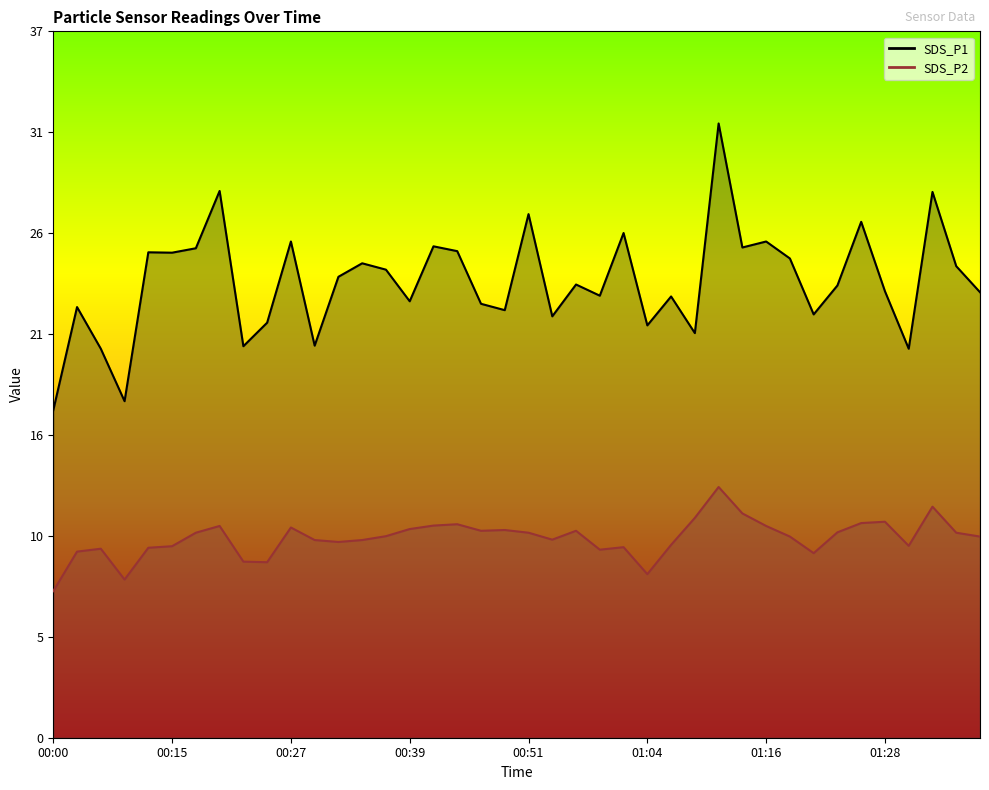

Is it true that SDS_P2 equals 10.2 at 00:29?

True